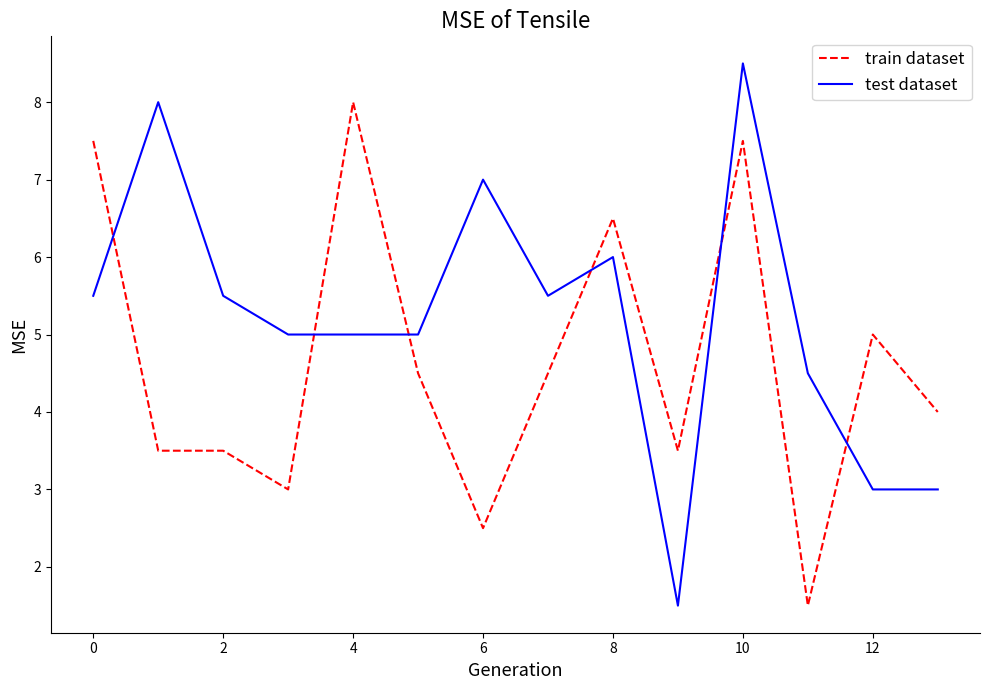

What is the minimum value for train dataset?

1.5